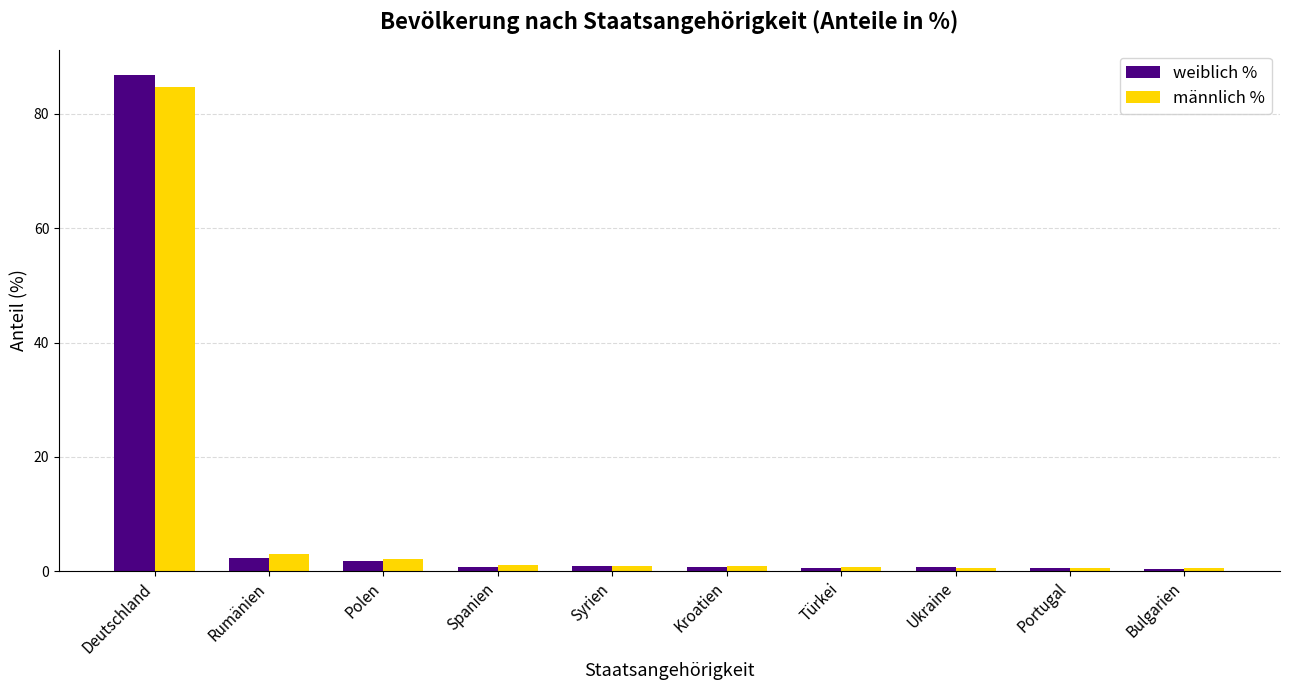

What is the maximum value shown in the chart?

86.9